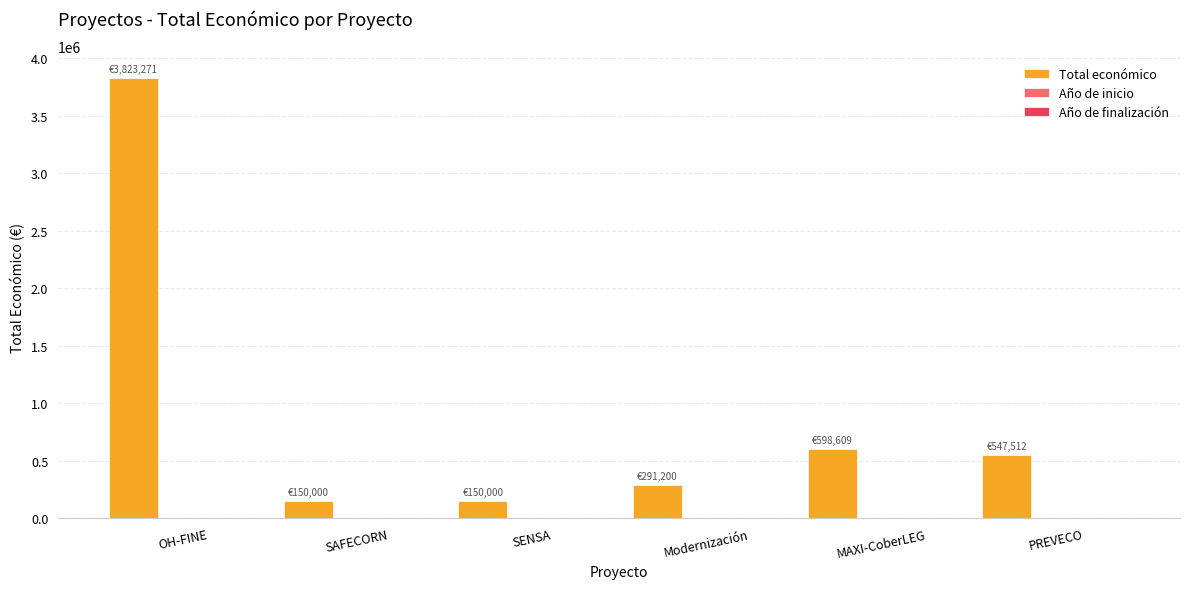

What is the difference between the Total económico values at Modernización and SENSA?

141200